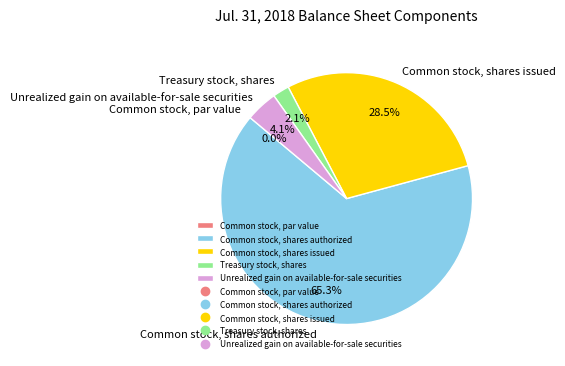

What percentage is the Common stock, shares authorized slice, to the nearest percent?

65%